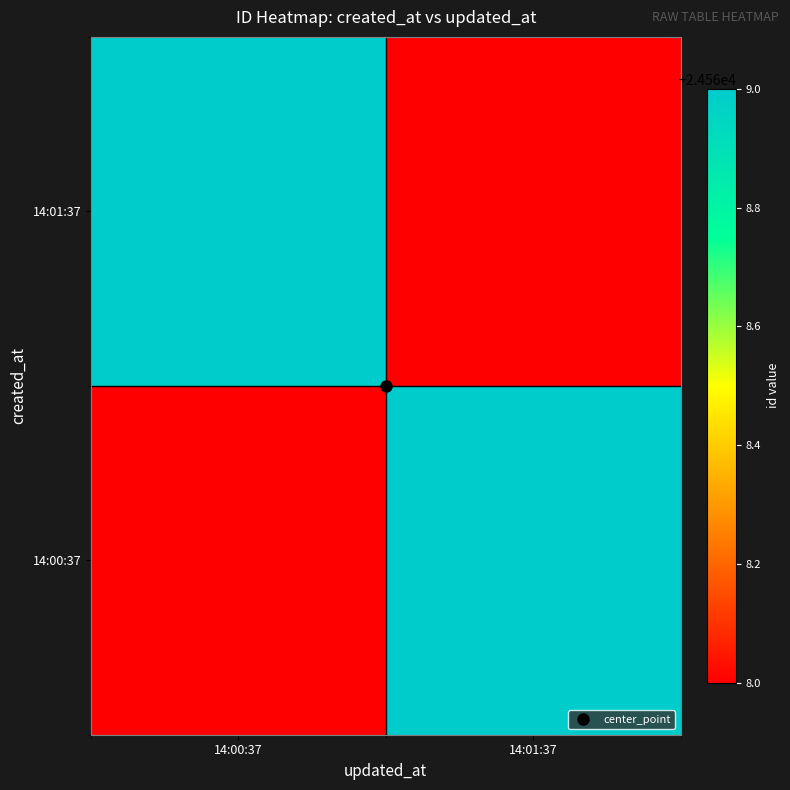

What is the maximum value shown in the chart?

24569